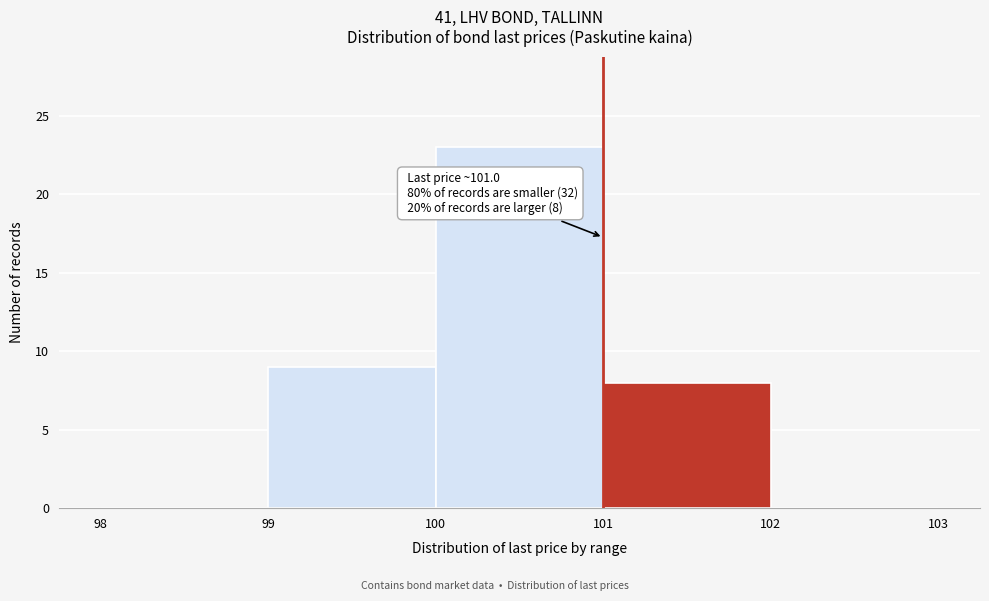

Over which range of the x-axis is the bar tallest?

100 to 101